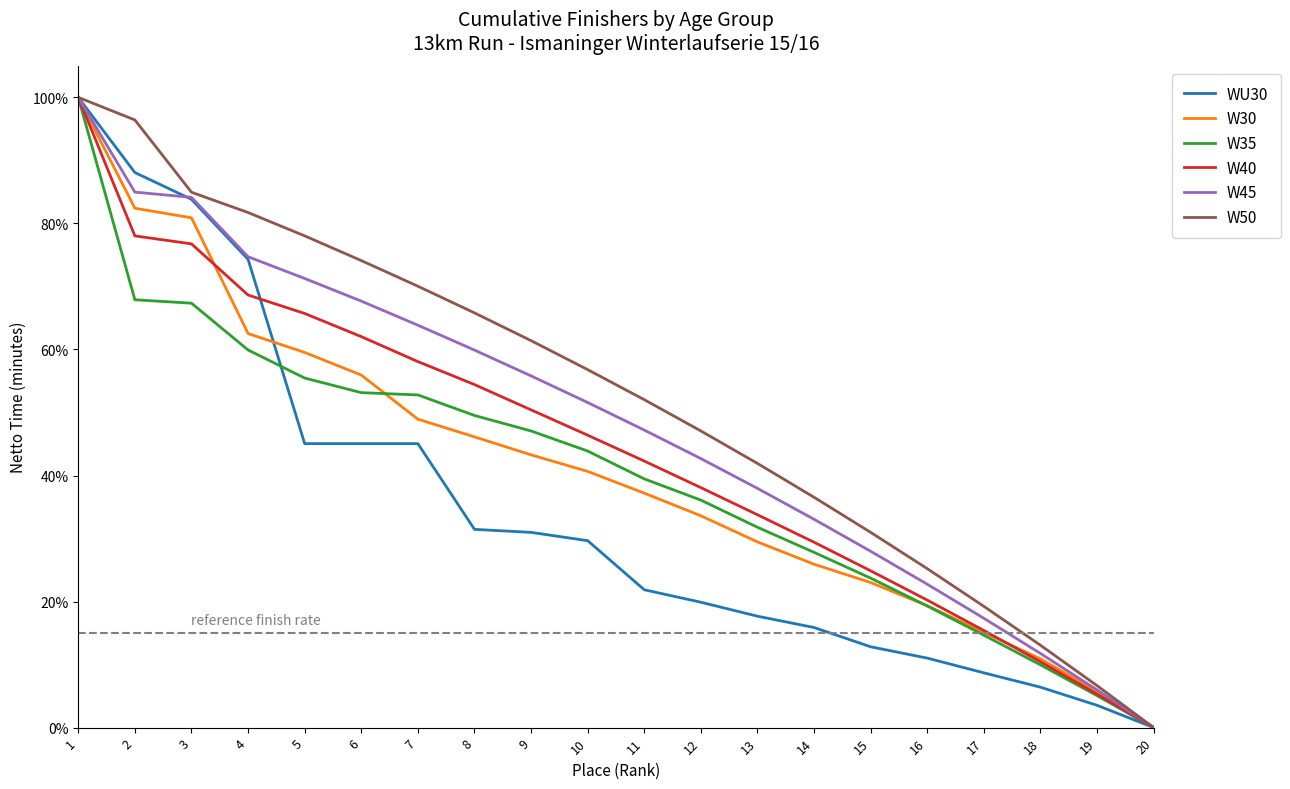

Does the chart display data point markers on the line(s)?

No